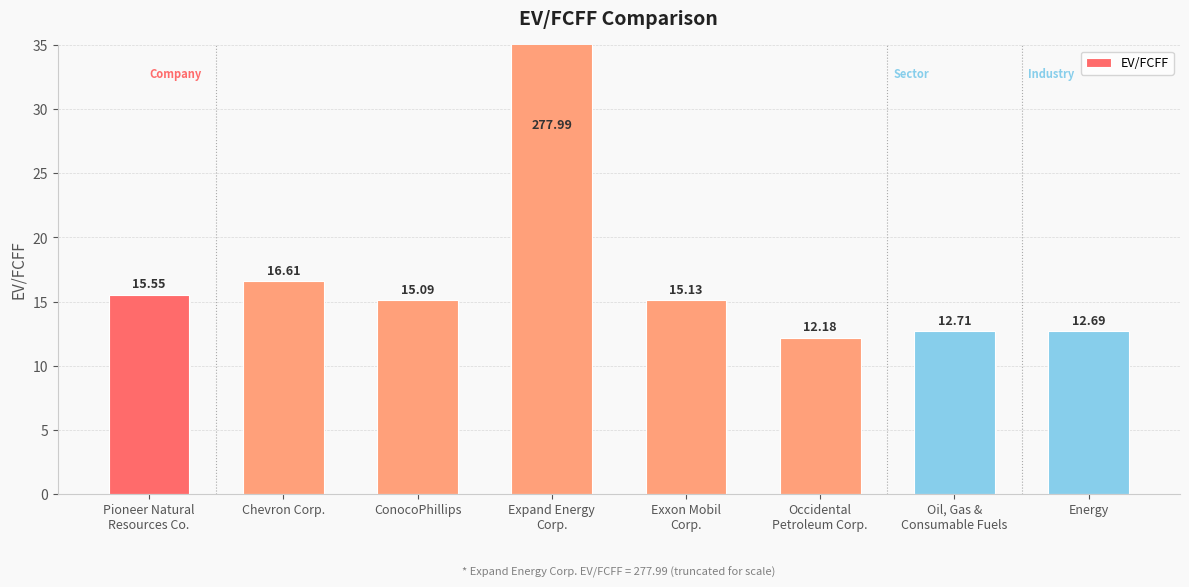

How many data points are less than 15?

3